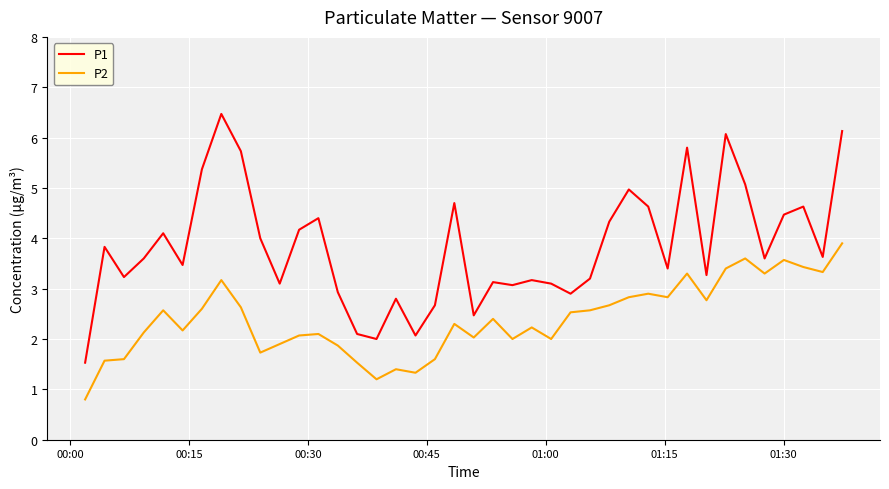

Which series has the widest spread of values?

P1